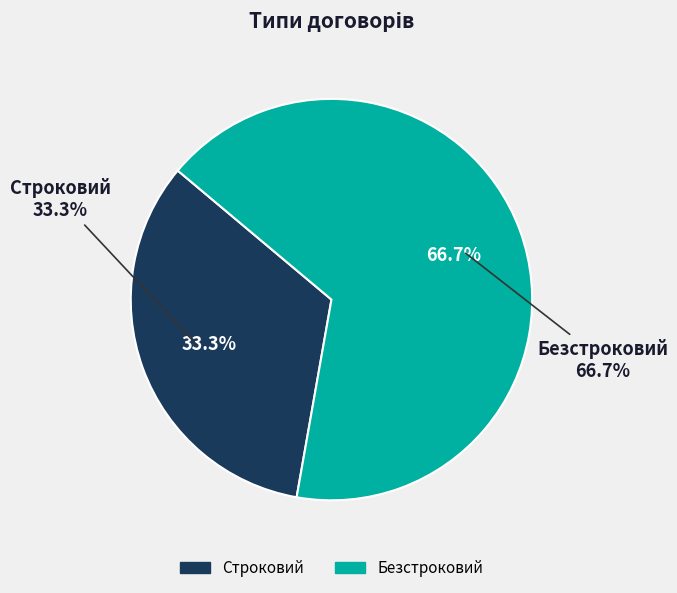

What percentage is the Безстроковий slice, to the nearest percent?

67%